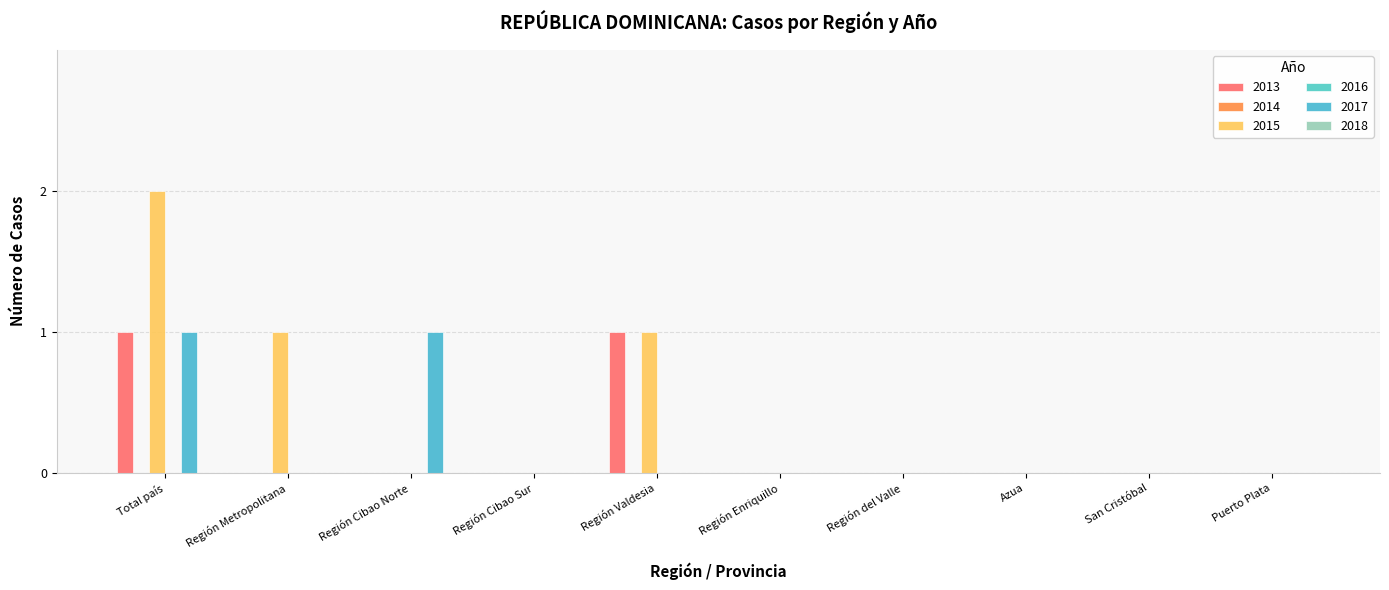

How many bars are there in total?

30